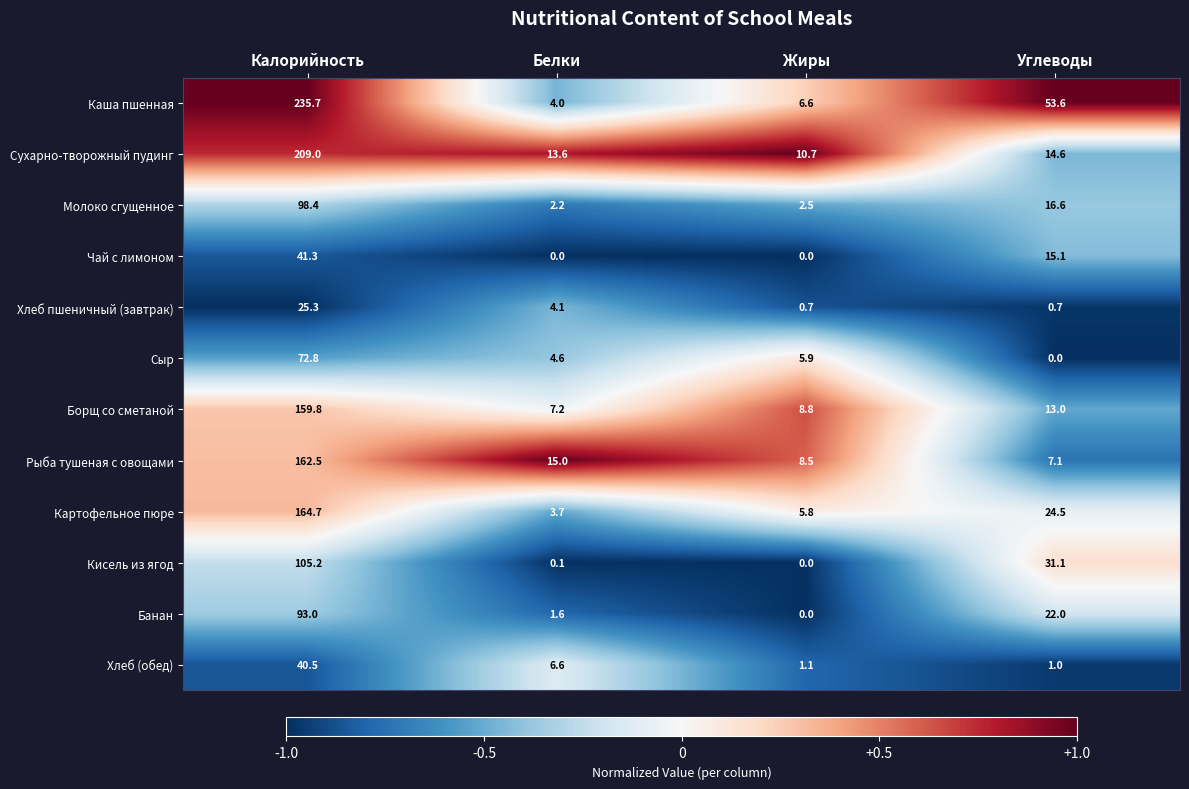

Is it true that Молоко сгущенное equals 98.4 at Калорийность?

True